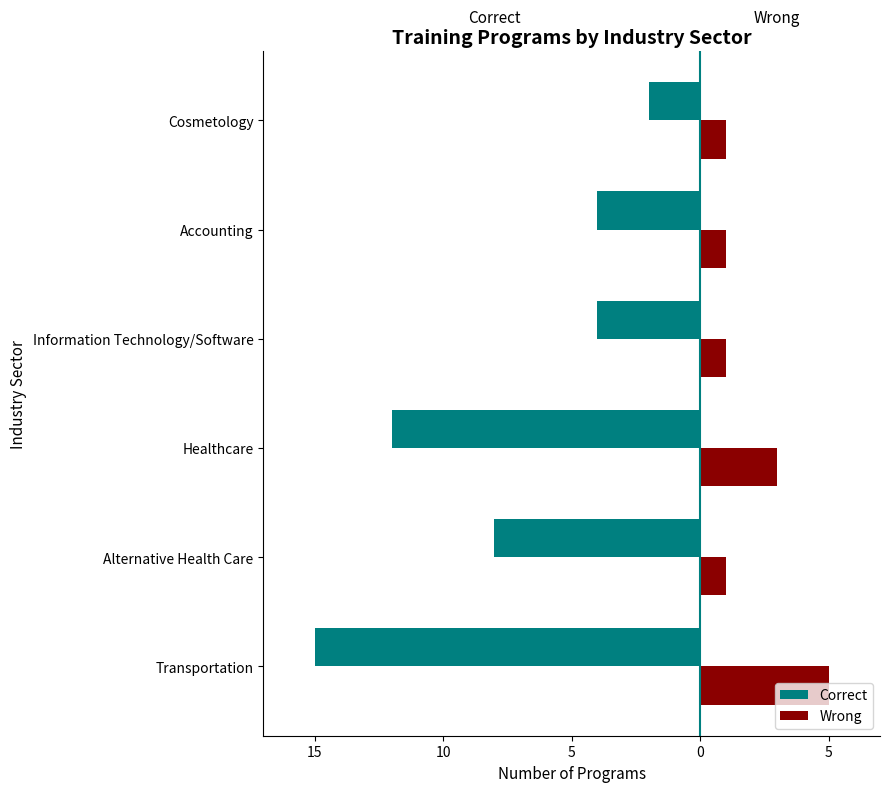

Reading left to right, transcribe all the data shown in this chart.

Correct: -15	-8	-12	-4	-4	-2
Wrong: 5	1	3	1	1	1